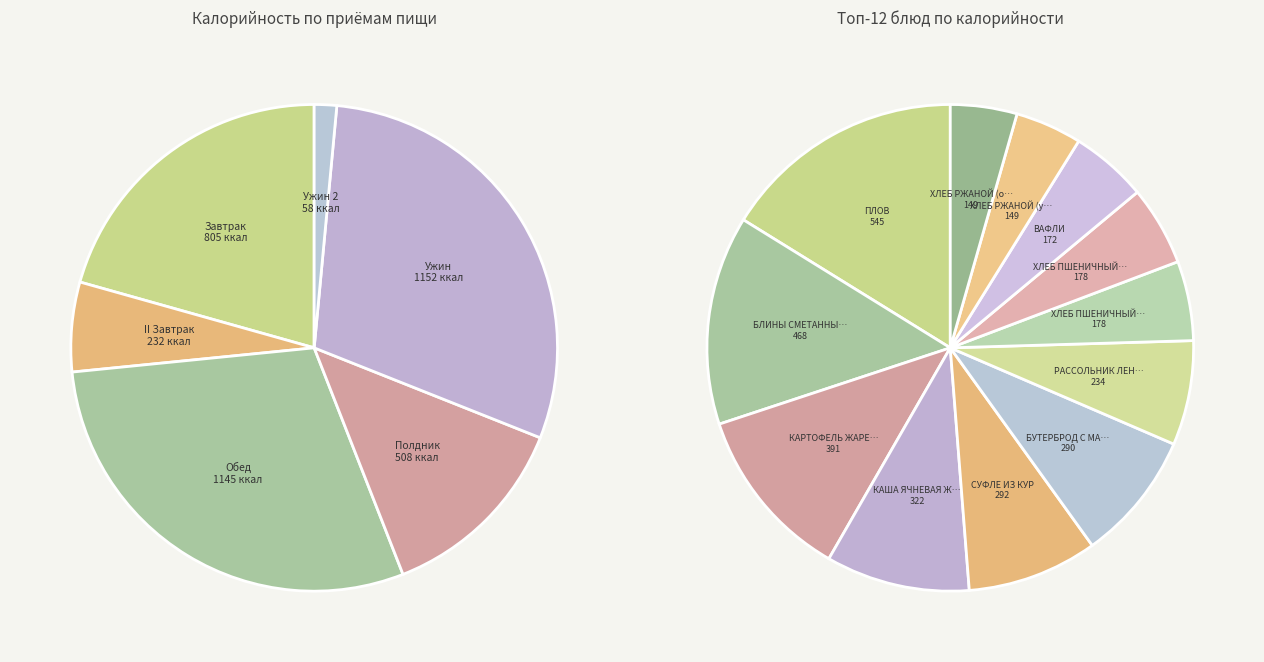

Do ЯБЛОКО and ХЛЕБ РЖАНОЙ (ужин) together represent more than half of the pie?

No